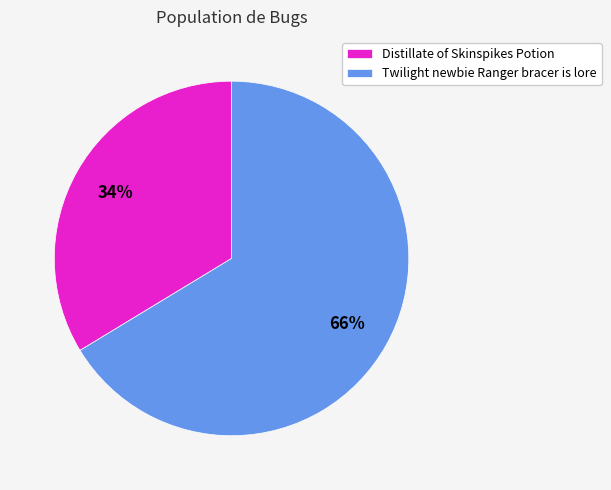

To the nearest percent, what is the combined percentage of Twilight newbie Ranger bracer is lore and Distillate of Skinspikes Potion?

100%